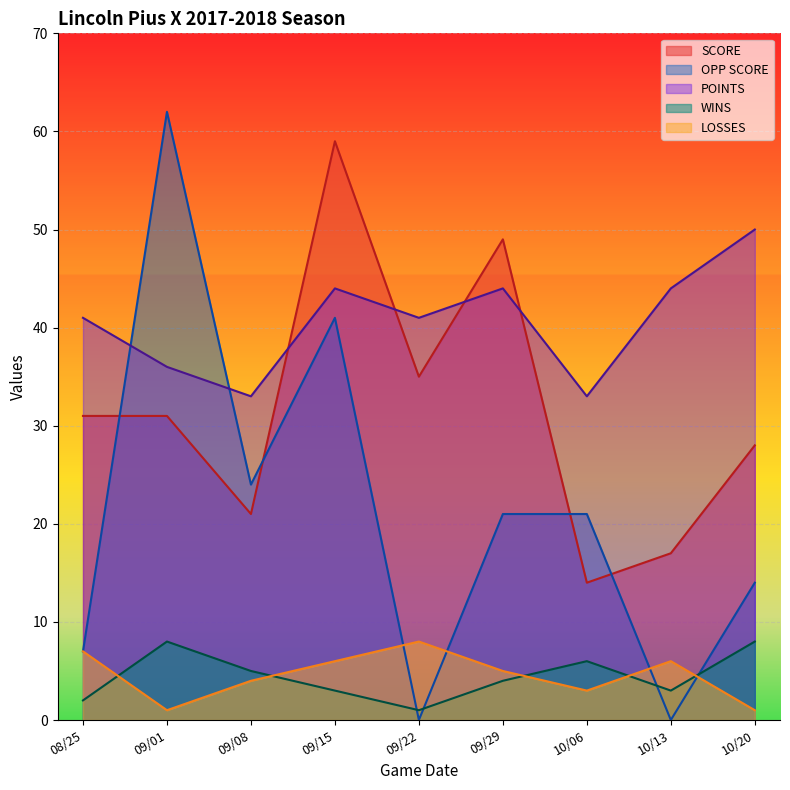

Where is OPP SCORE nearest to the value 31?

09/08